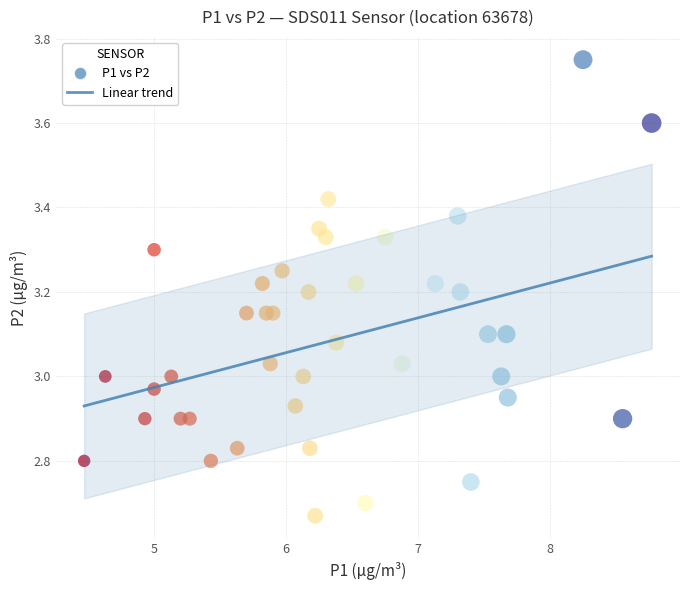

What is the range of Y values (max minus min)?

1.1